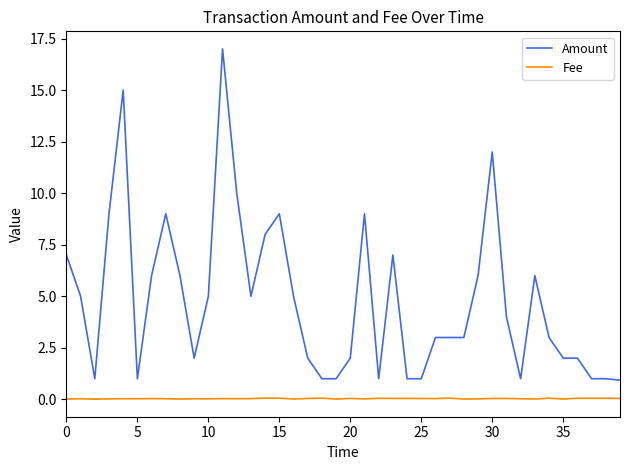

True or false: Amount and Fee intersect in this chart.

False